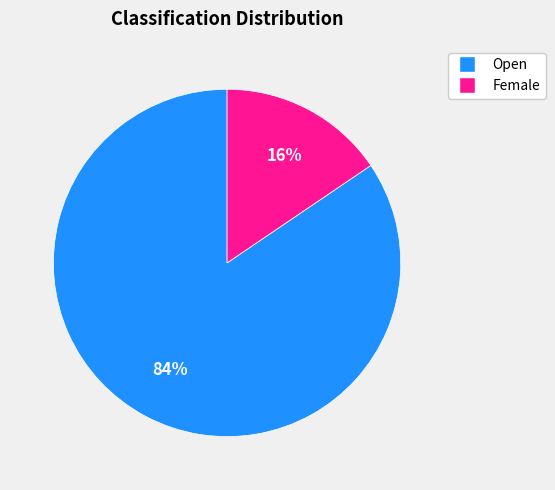

To the nearest percent, what is the average slice percentage?

50%